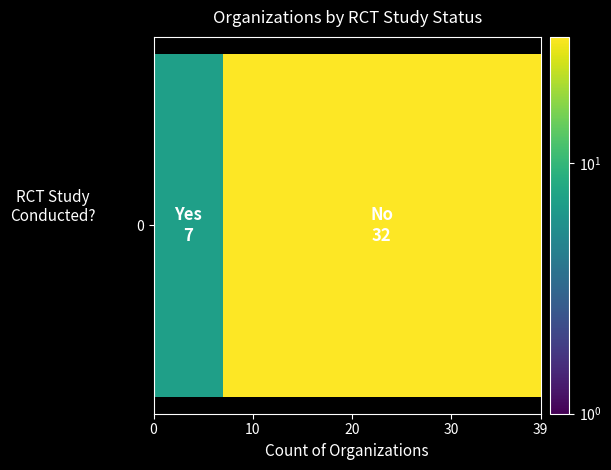

What is the difference between the maximum and minimum values?

25